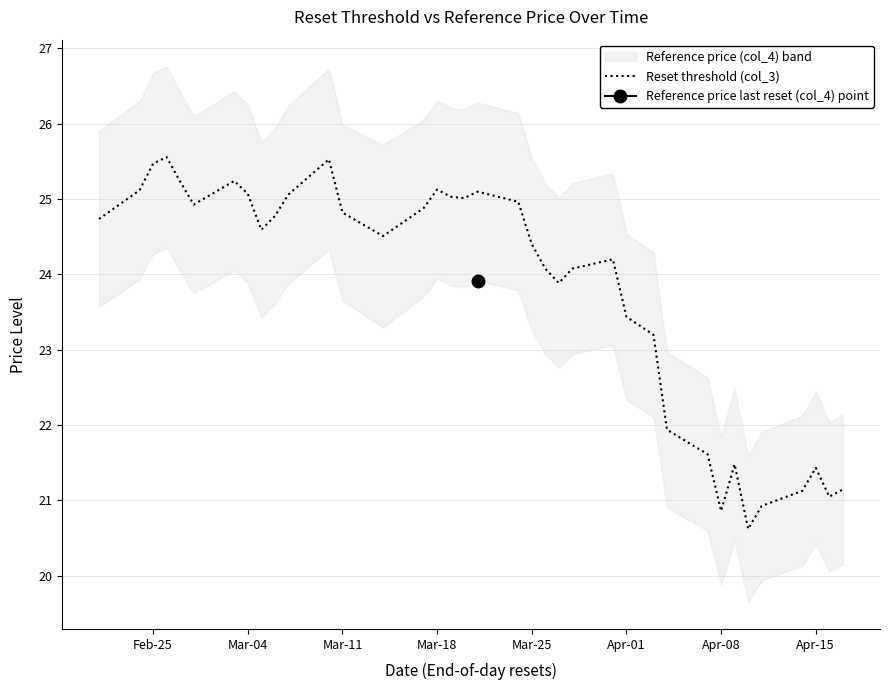

How many points are higher than both their immediate neighbors (excluding endpoints)?

8